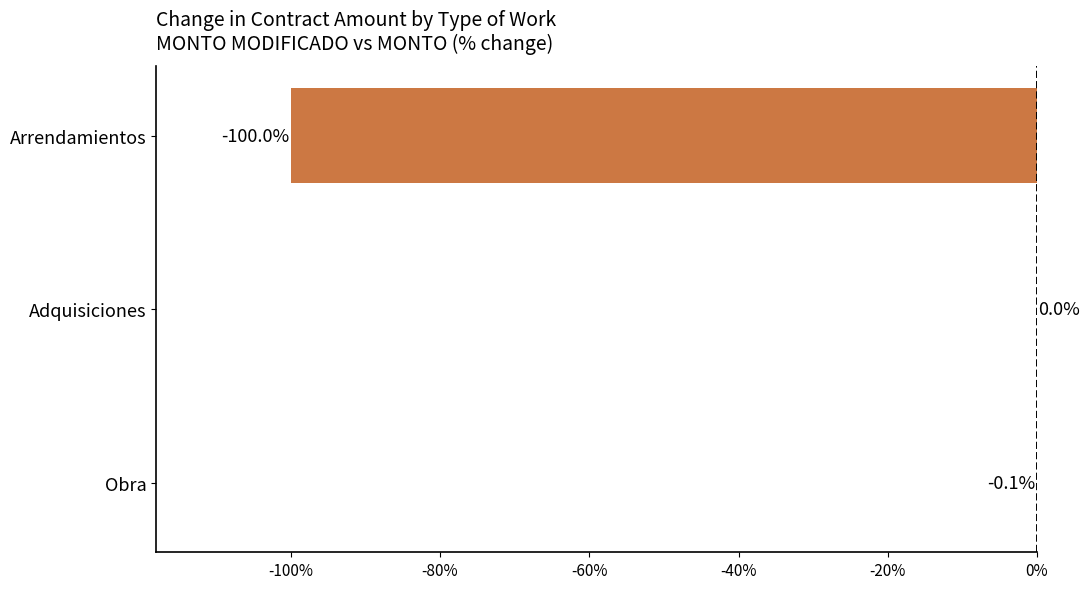

At which label is the value closest to -50?

Obra